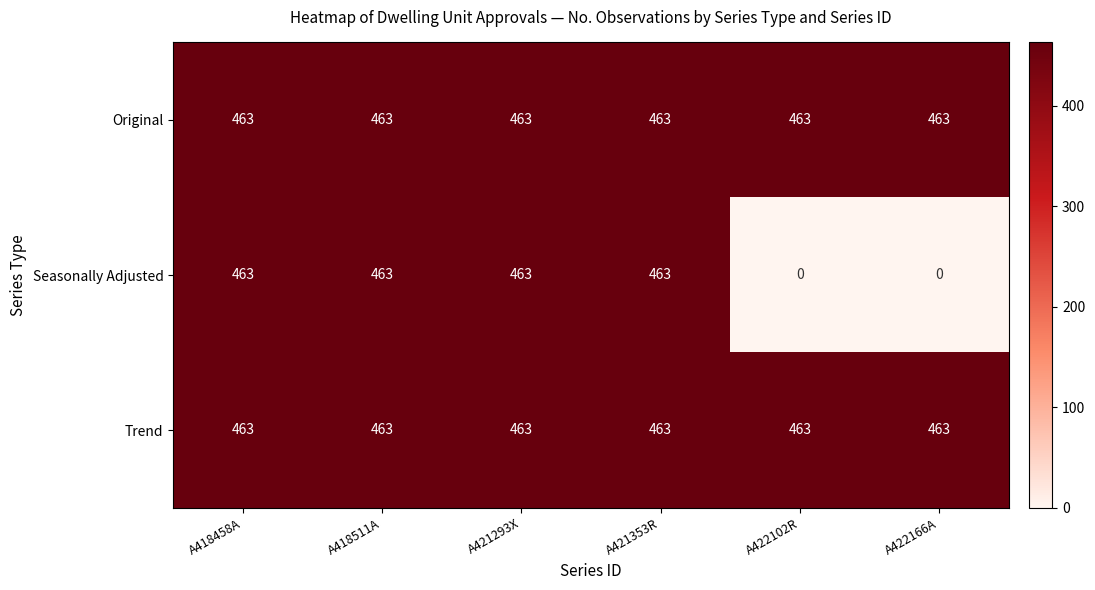

What is the sum of all Original values?

2778